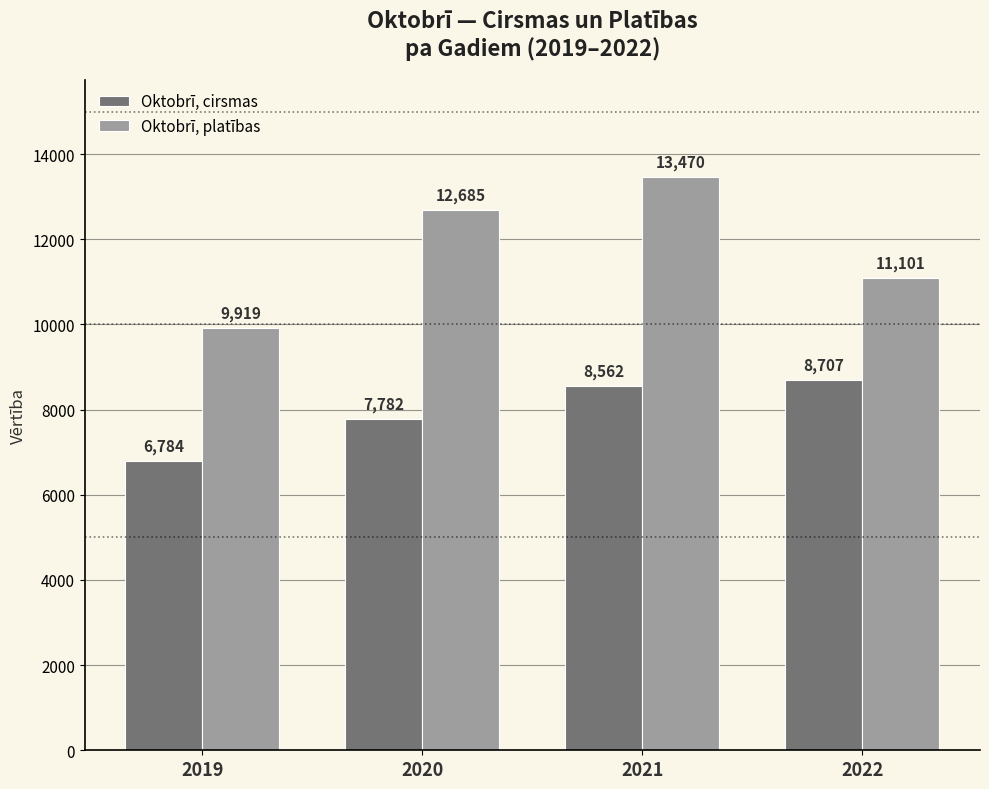

Which series has the largest total across all categories?

Oktobrī, platības